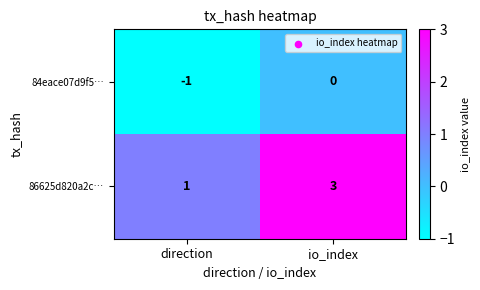

What is the sum of the 86625d820a2c… values at direction and io_index?

4